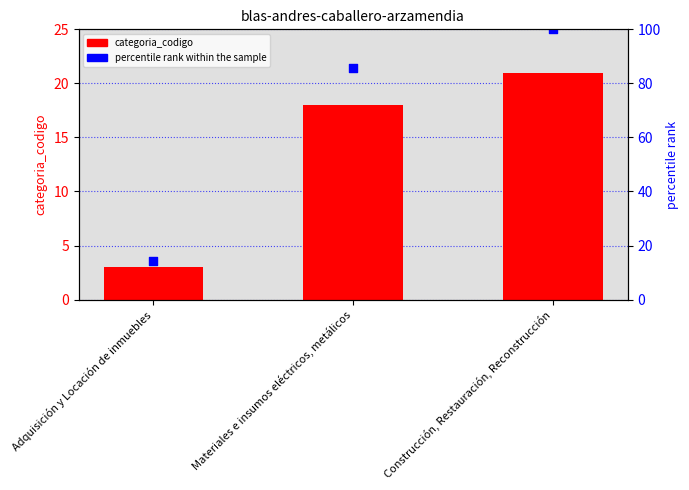

What is the total value across all series at Construcción, Restauración, Reconstrucción?

121.0